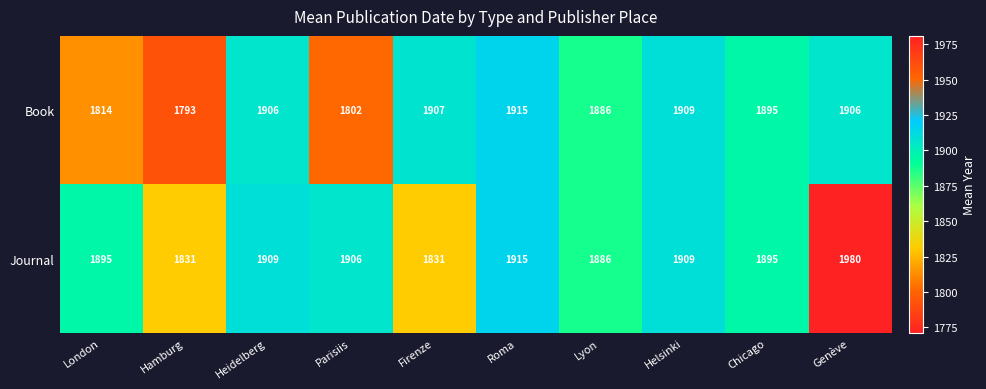

What is the difference between the maximum and minimum values in the Book series?

122